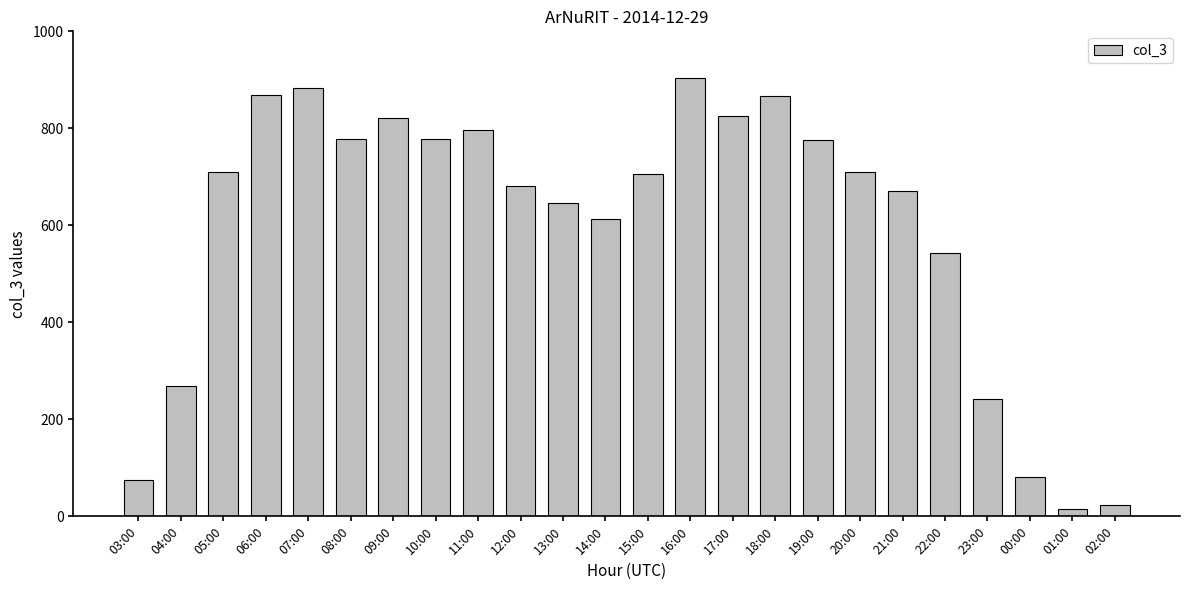

What value does the data have at 12:00, to the nearest 50?

700